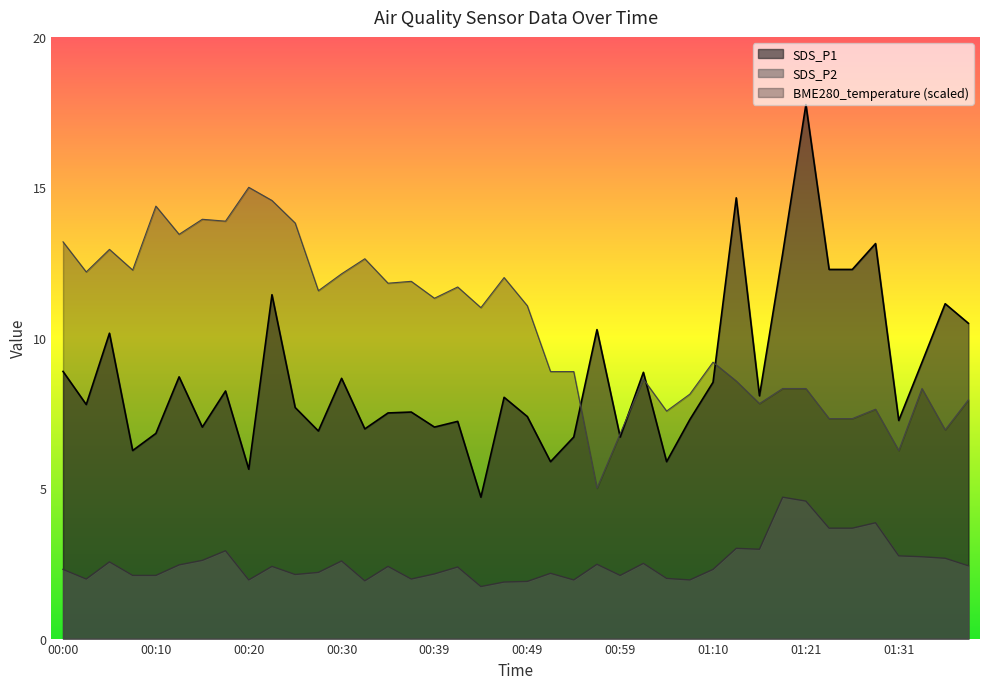

Which series changed the most between 01:16 and 01:34?

SDS_P1